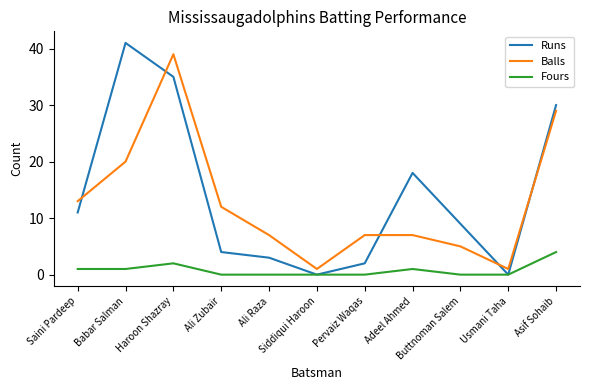

Does the chart display data point markers on the line(s)?

No